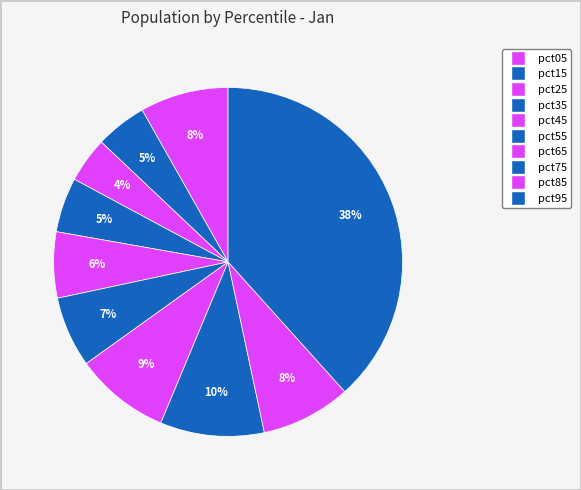

Which category has the smallest portion of the pie?

pct25